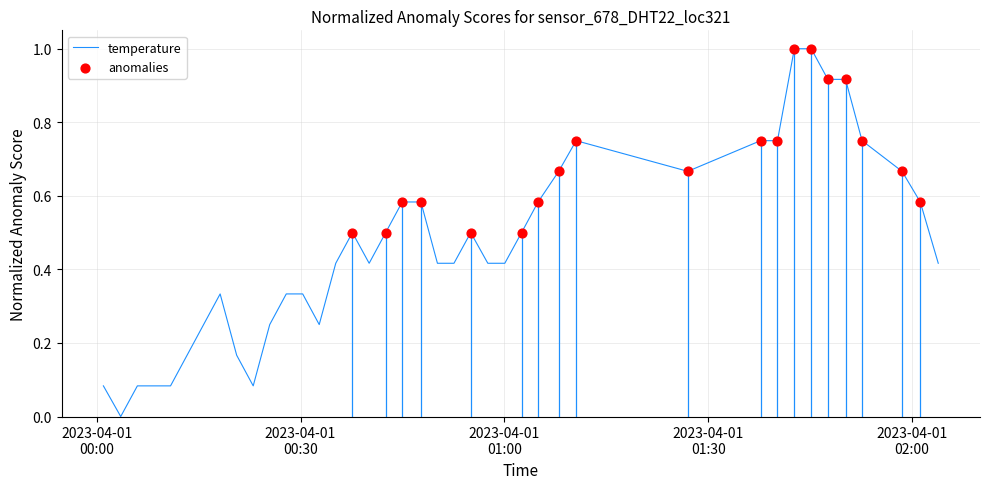

Which has a higher value, 2023-04-01T01:00:04 or 2023-04-01T00:08:26?

2023-04-01T01:00:04